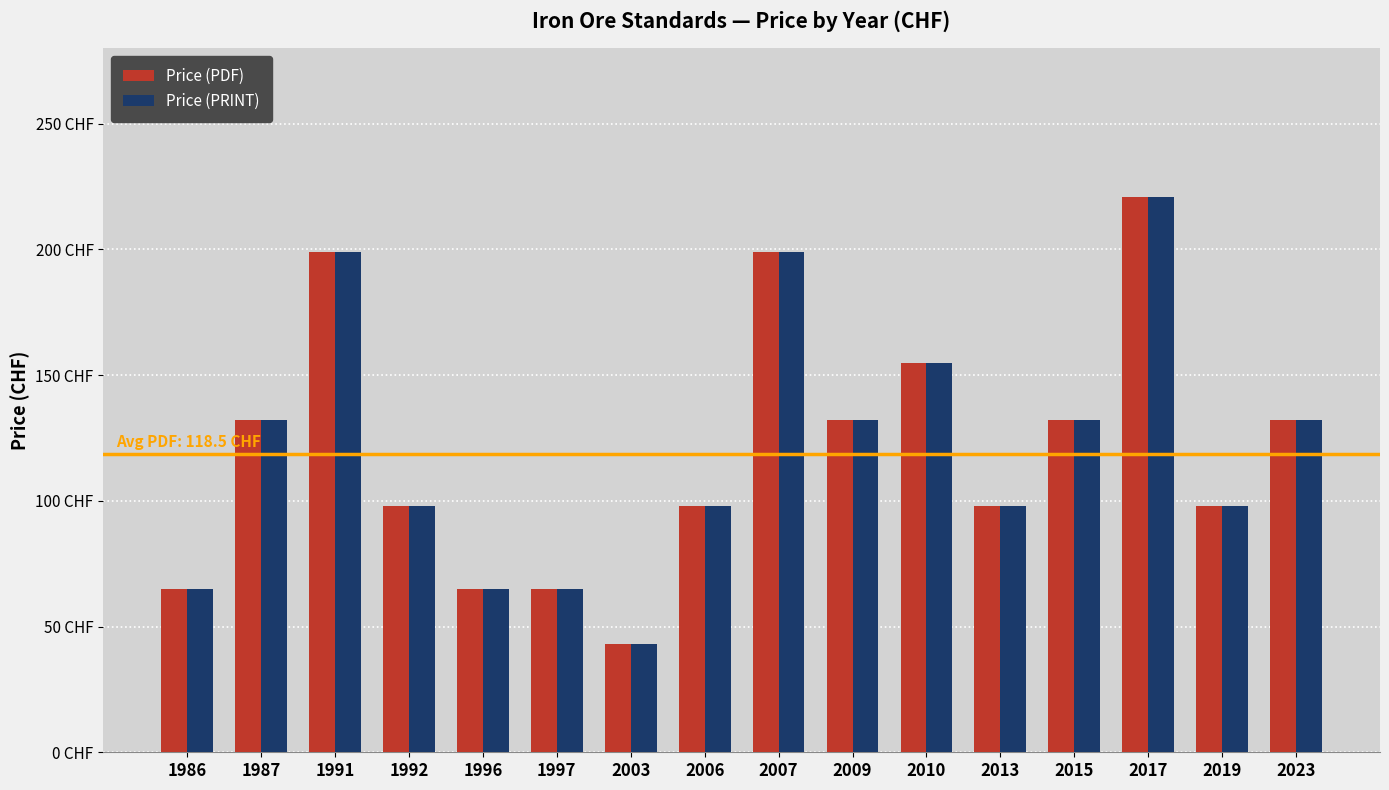

Are the bars horizontal?

No